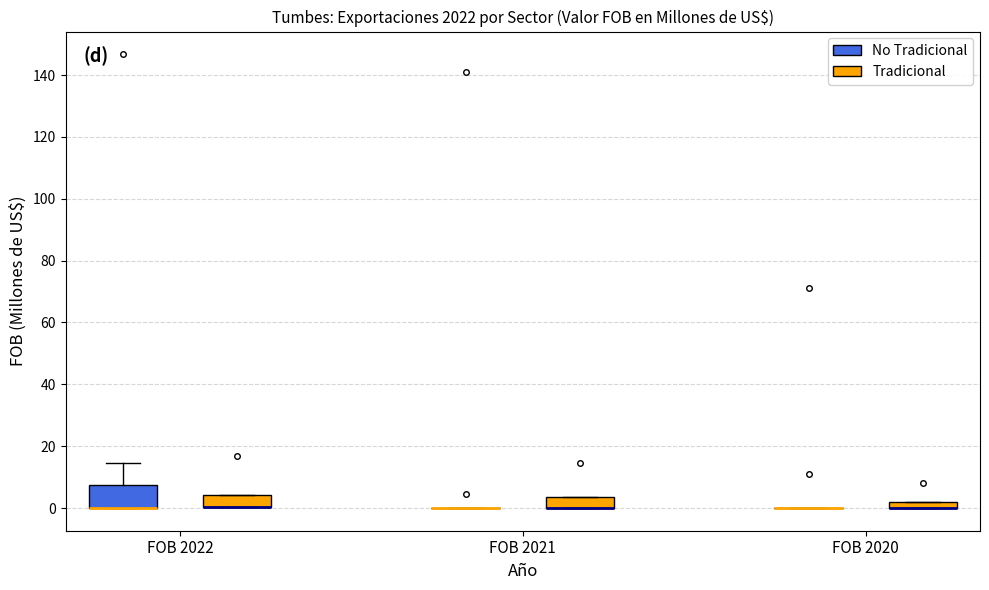

Where is the upper edge of the box for FOB 2020 (Tradicional) on the y-axis? The values are not printed on the chart, so give them approximately, as read against the axis.

2